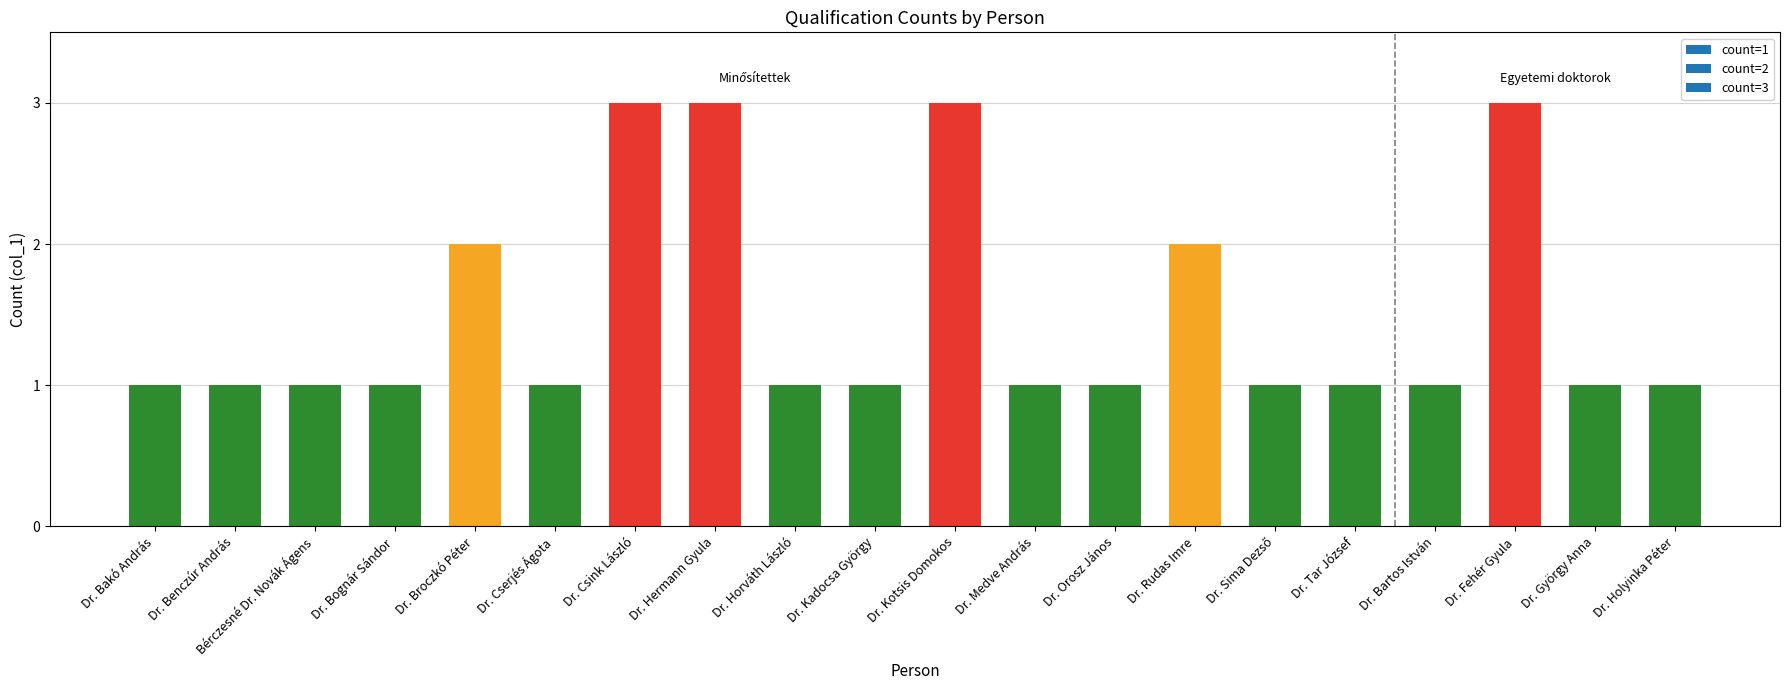

How many bars are there in total?

20